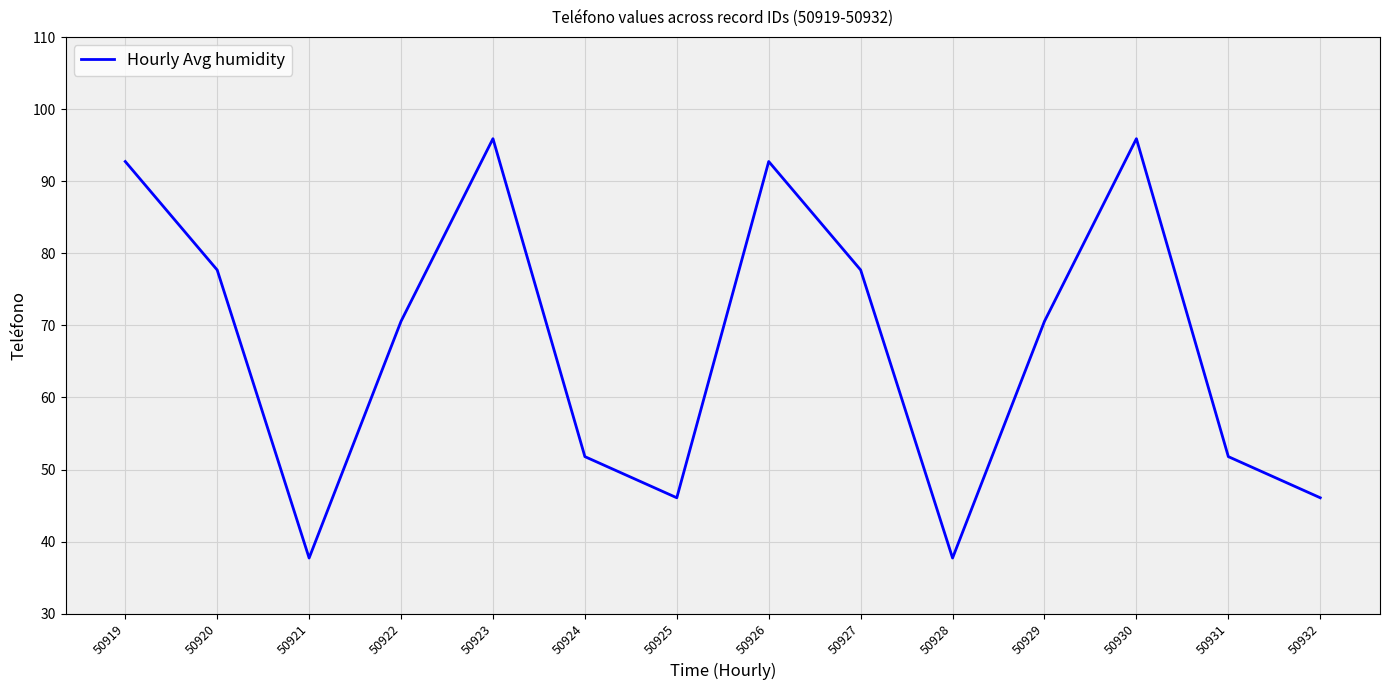

What value does the data have at 50930?

95.9